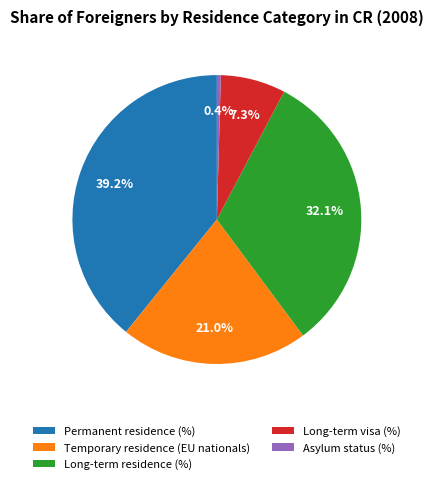

How many slices are in this pie chart?

5